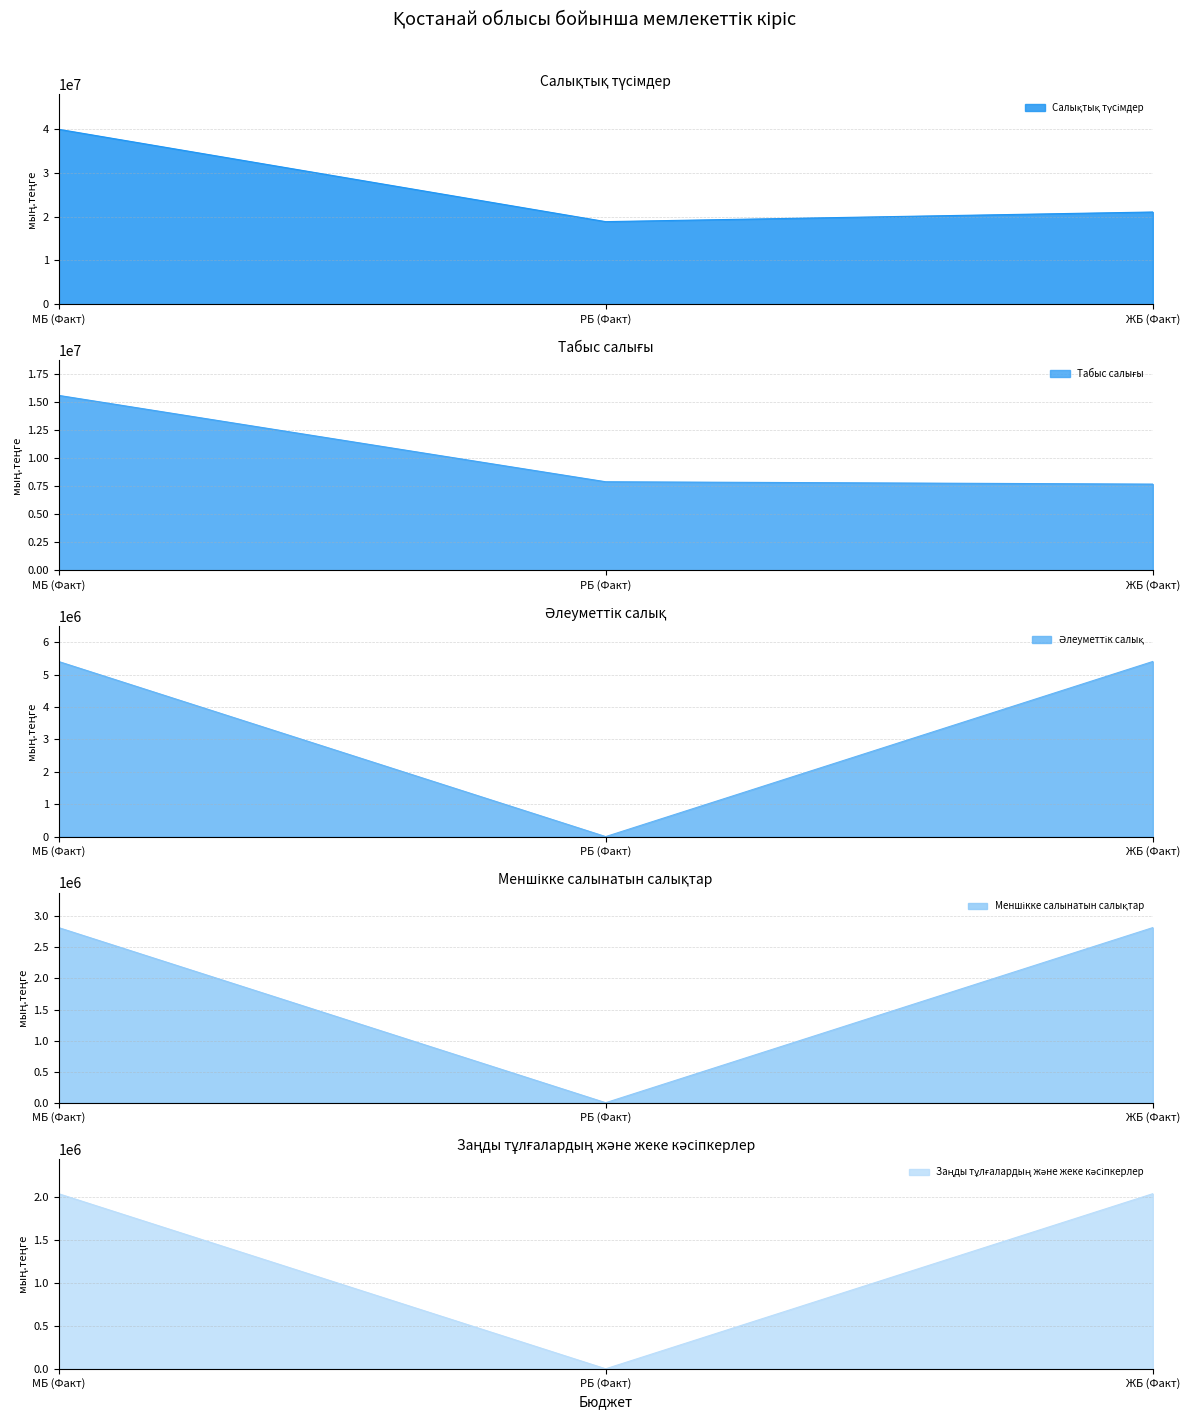

What are all the series names shown in the legend?

Салықтық түсімдер, Табыс салығы, Әлеуметтік салық, Меншікке салынатын салықтар, Заңды тұлғалардың және жеке кәсіпкерлер